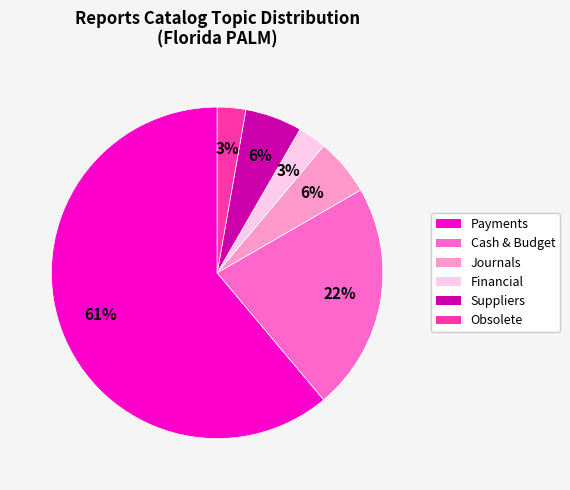

Is the sum of Payments and Cash & Budget greater than half?

Yes